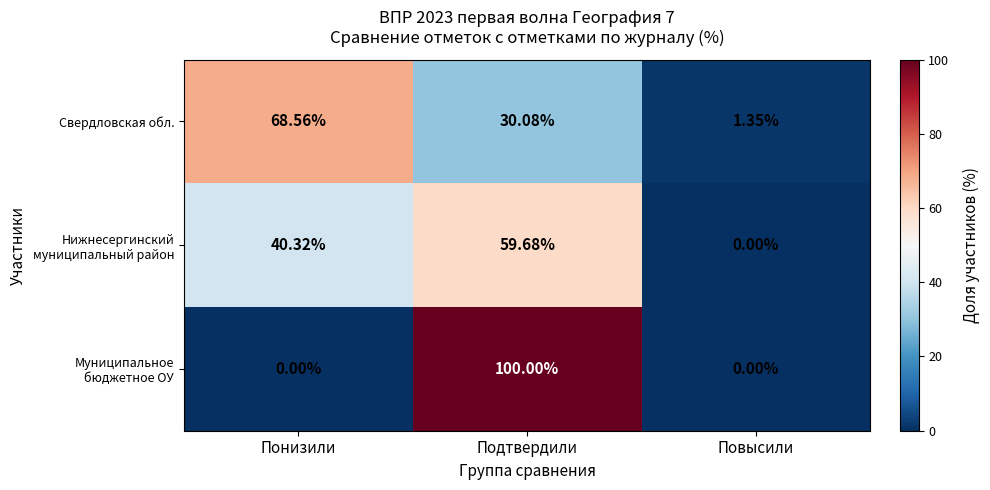

Where is Свердловская обл. nearest to the value 34?

Подтвердили